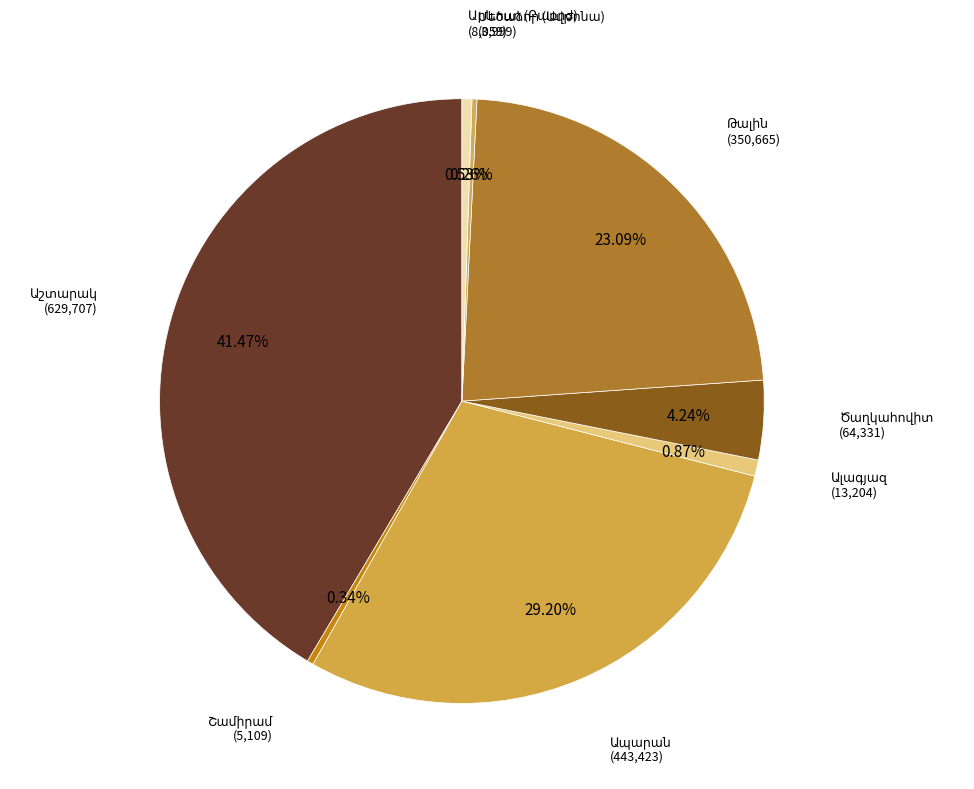

To the nearest percent, what is the difference between the largest and smallest slice percentages?

41%